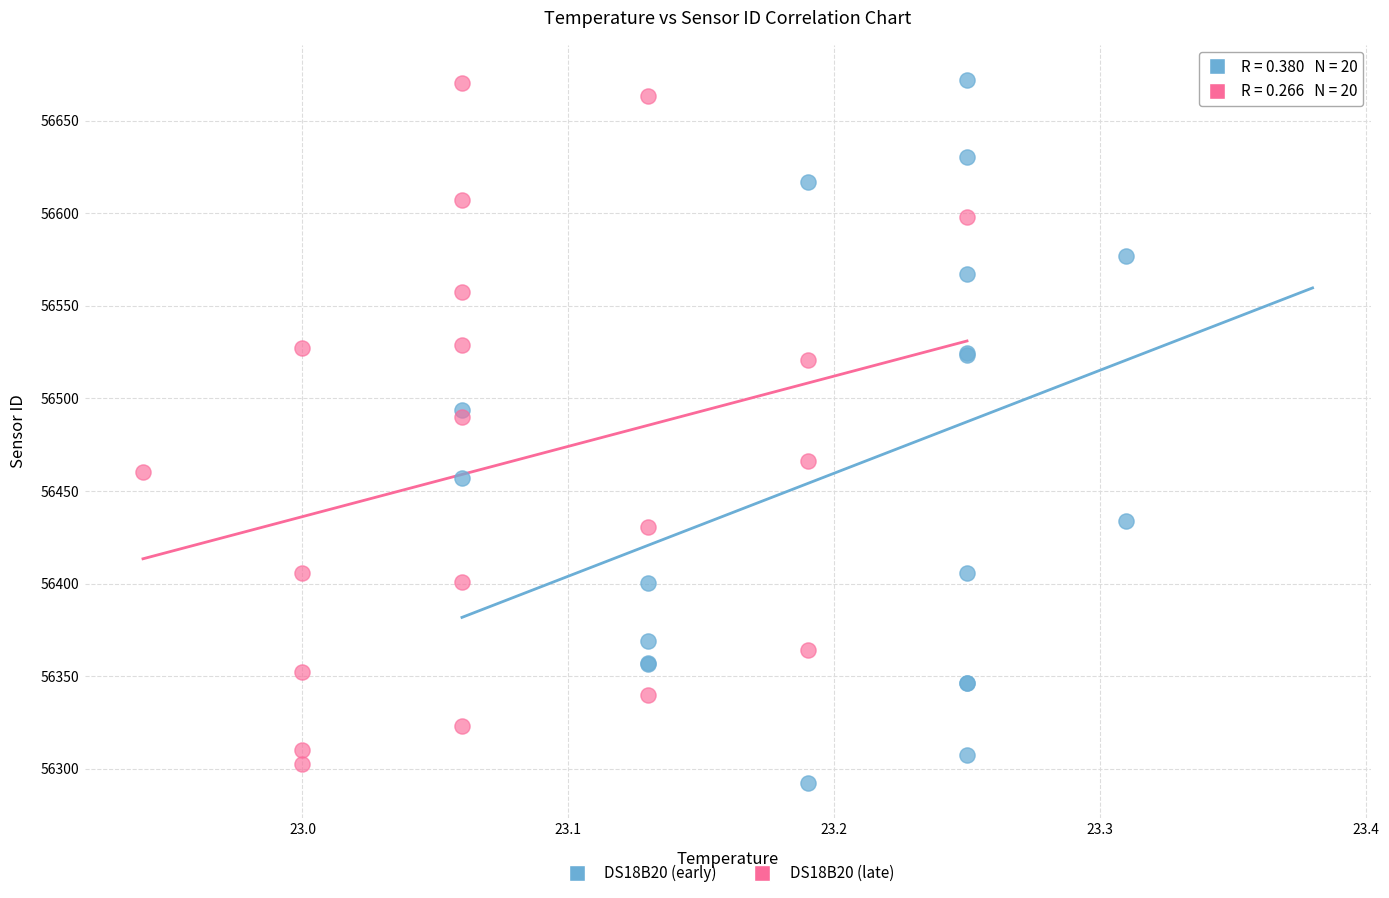

Which series has the largest Y range (max minus min)?

DS18B20 (early)